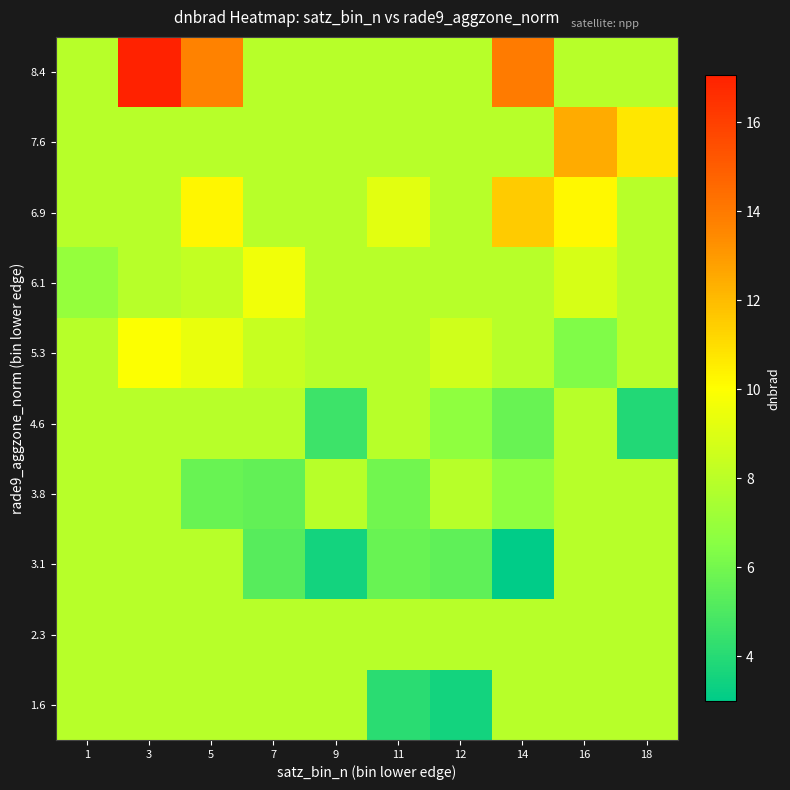

What is the total value across all series at 11?

72.3